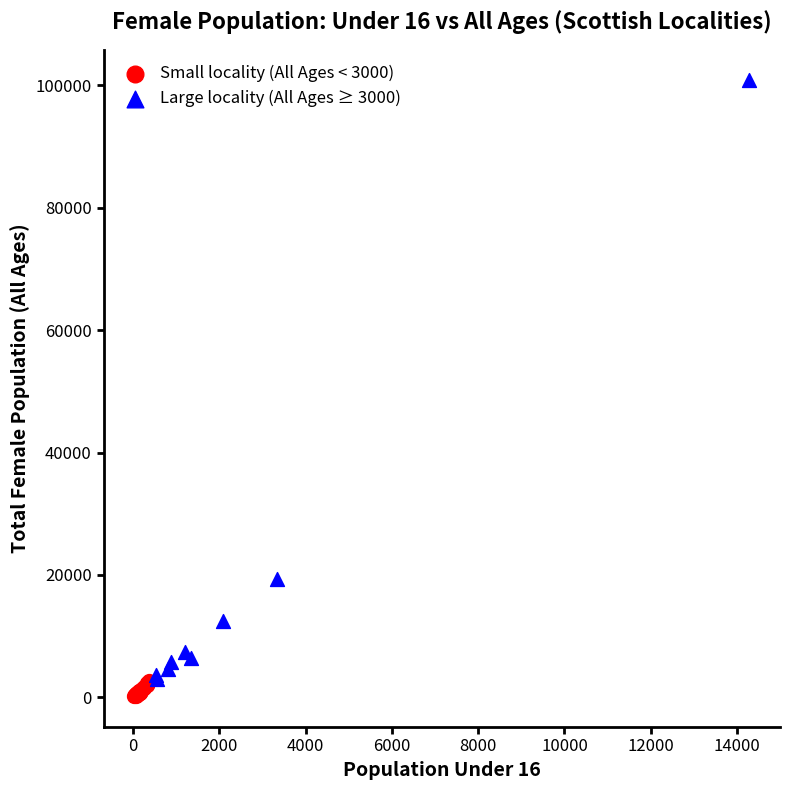

Which series contains the highest Y value?

Large locality (All Ages ≥ 3000)